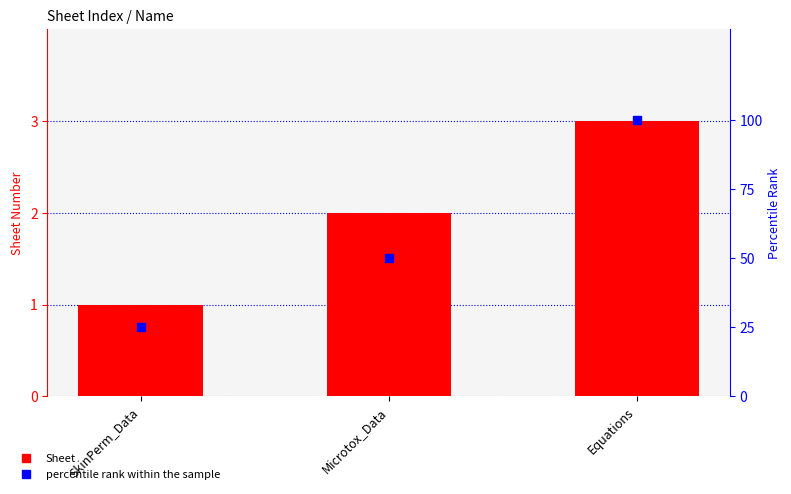

What are all the series names shown in the legend?

Sheet, percentile rank within the sample